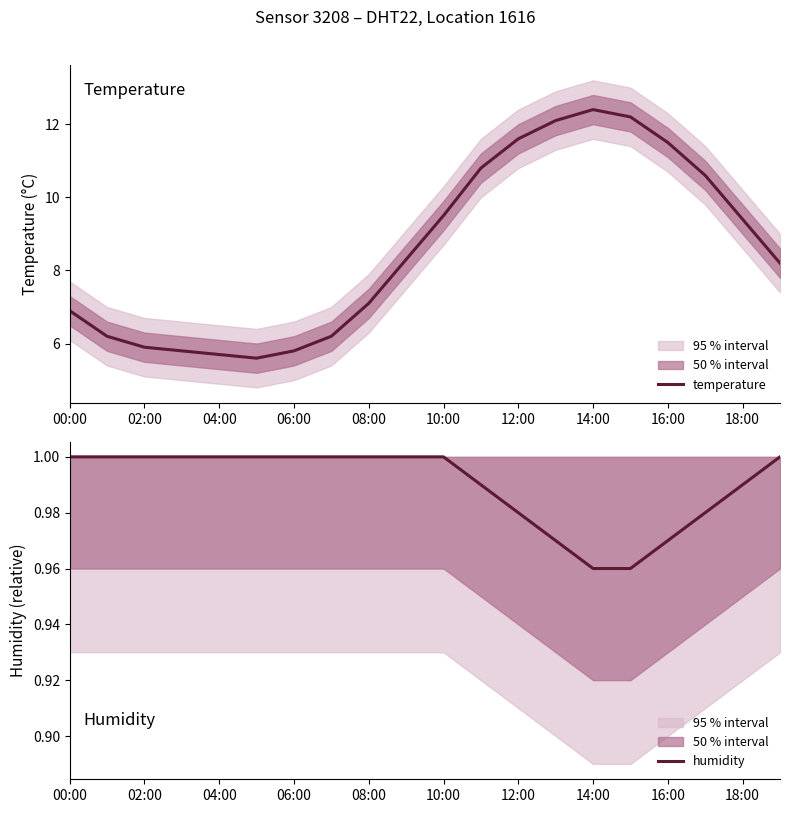

True or false: temperature has a value of 9.4 at 18:00.

True